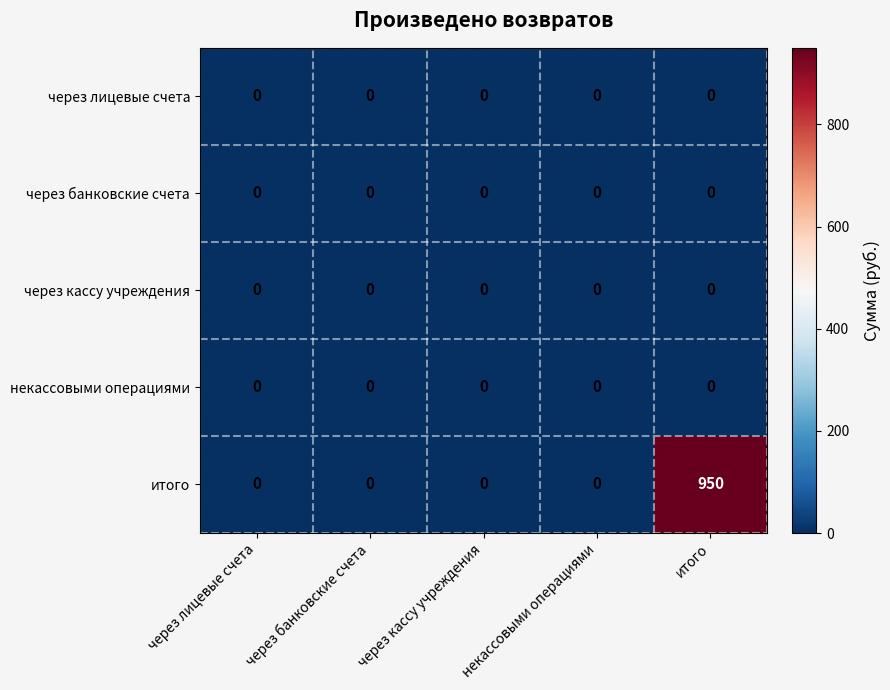

At which category is the sum across all series the highest?

итого